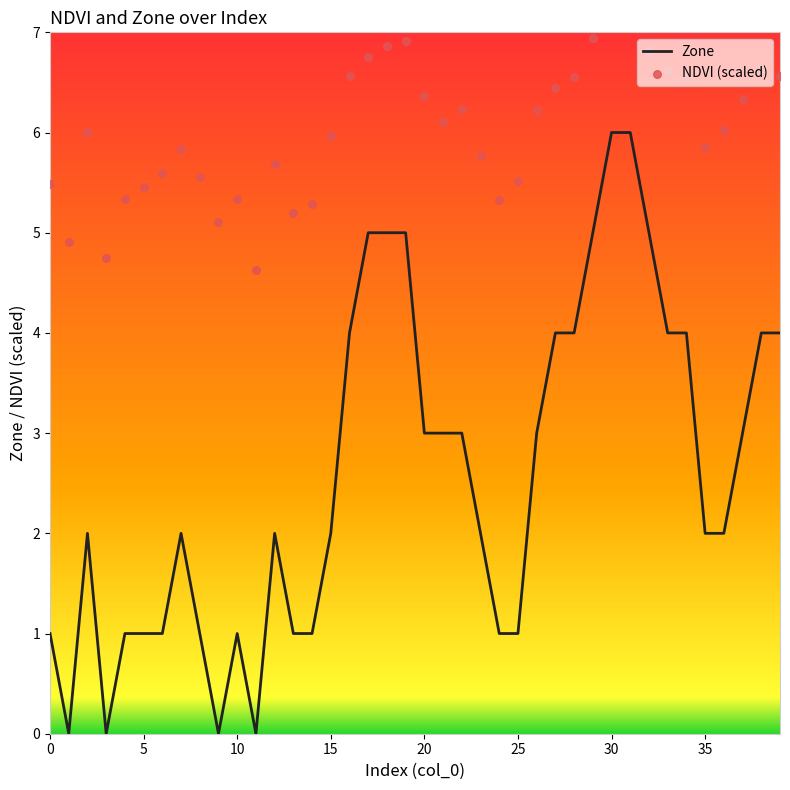

What are all the series names shown in the legend?

Zone, NDVI (scaled)